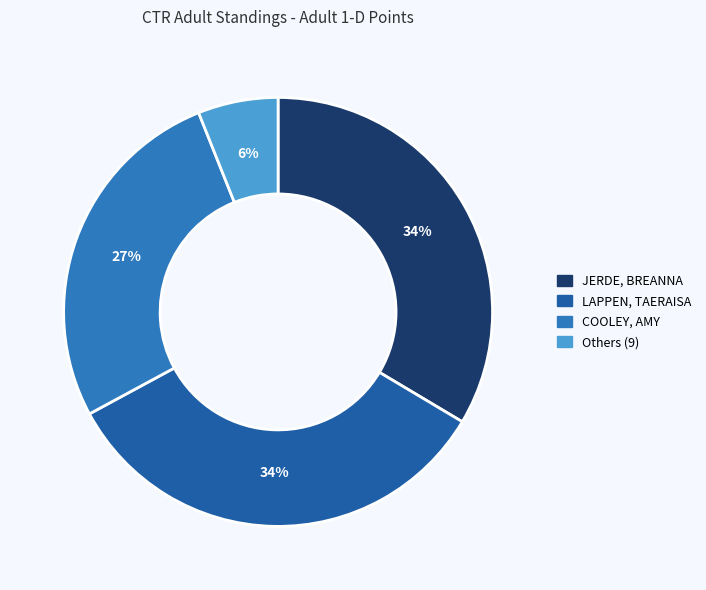

Does any single category account for the majority?

No